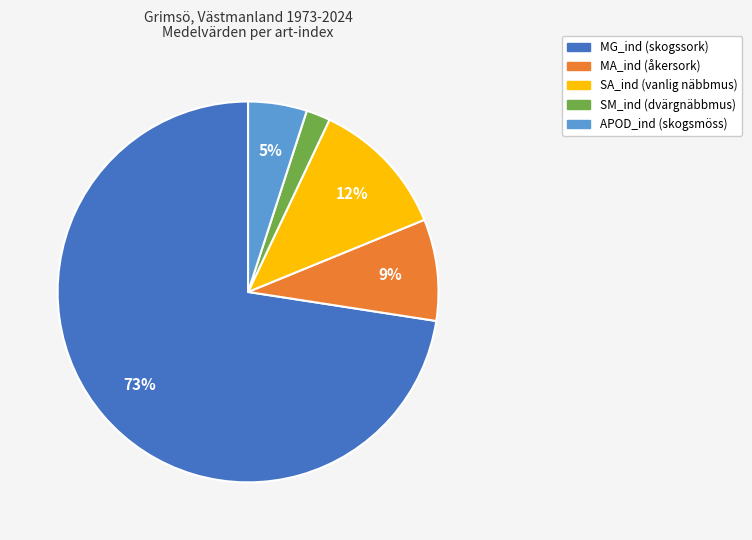

Rank the categories by value from highest to lowest.

MG_ind (skogssork), SA_ind (vanlig näbbmus), MA_ind (åkersork), APOD_ind (skogsmöss), SM_ind (dvärgnäbbmus)